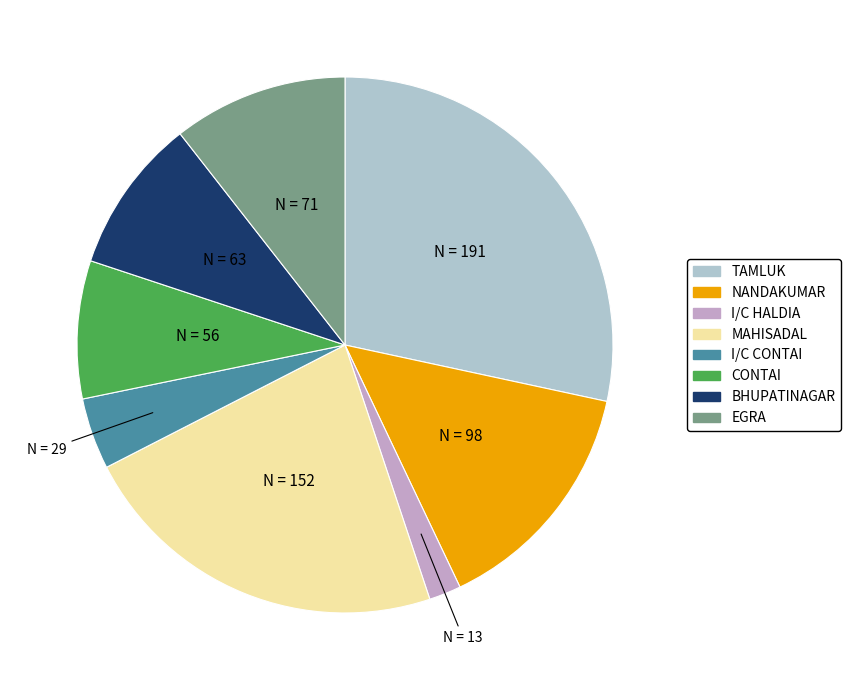

Which slice is the largest?

TAMLUK